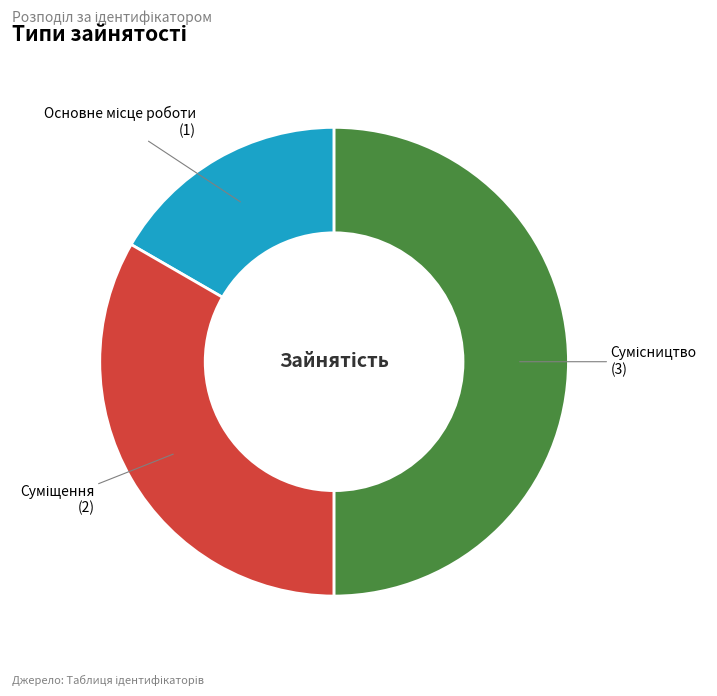

How many slices are in this pie chart?

3